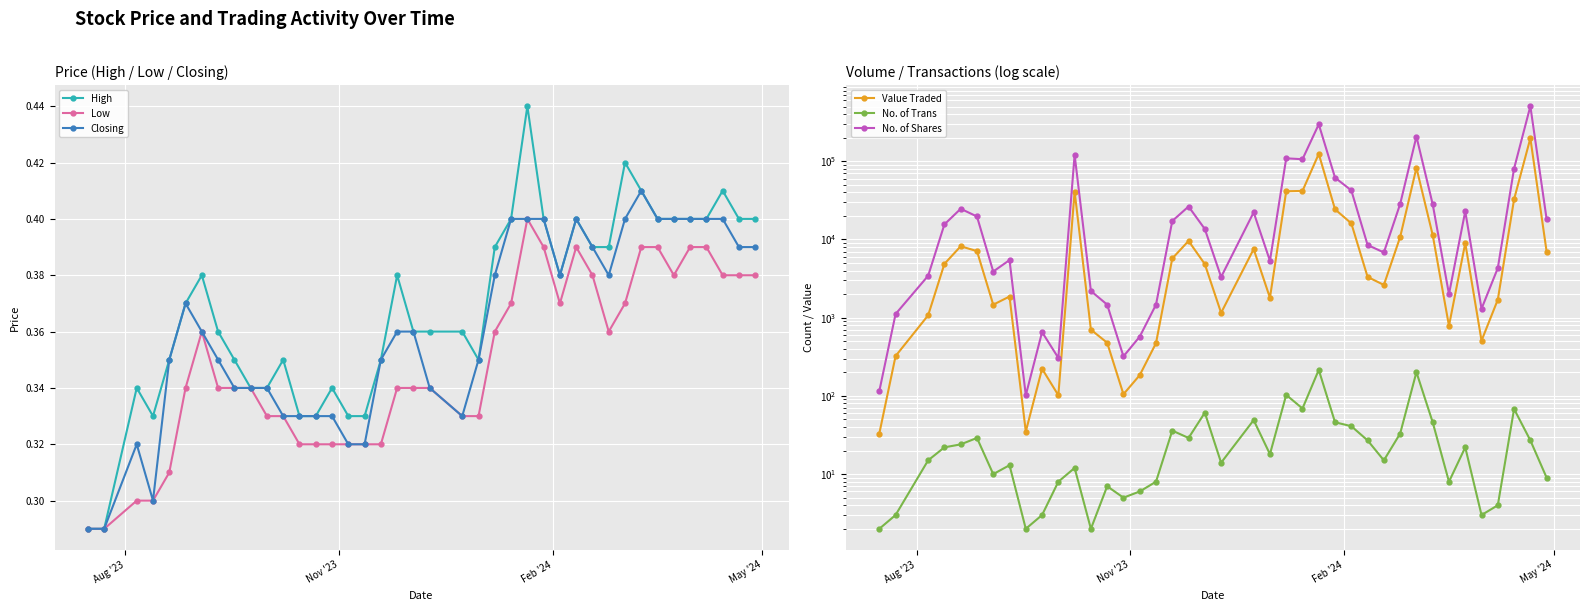

Count the Closing values in the range 0 to 1.

40